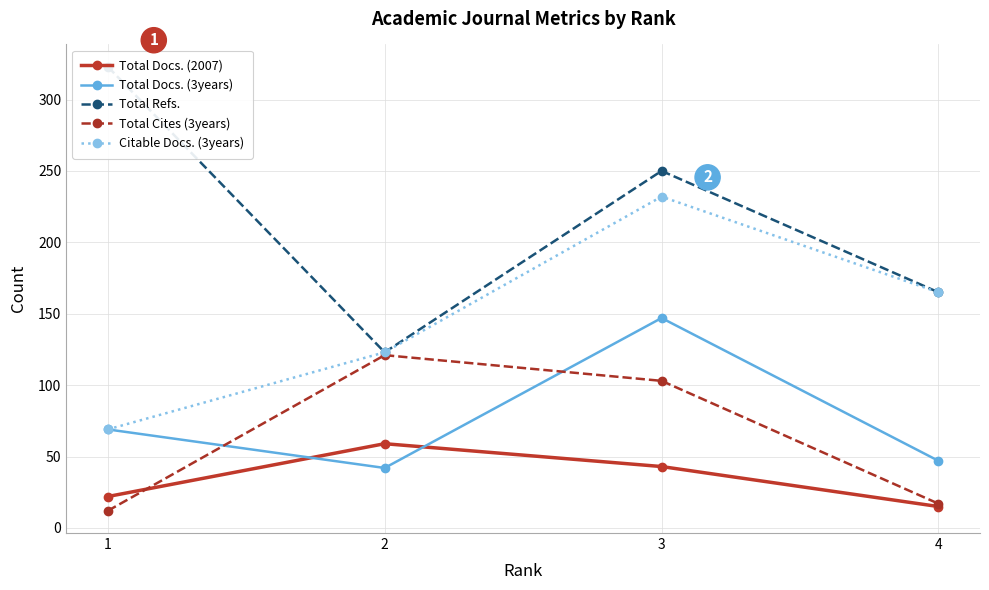

Rank the series at 1 from lowest to highest value.

Total Cites (3years), Total Docs. (2007), Total Docs. (3years), Citable Docs. (3years), Total Refs.